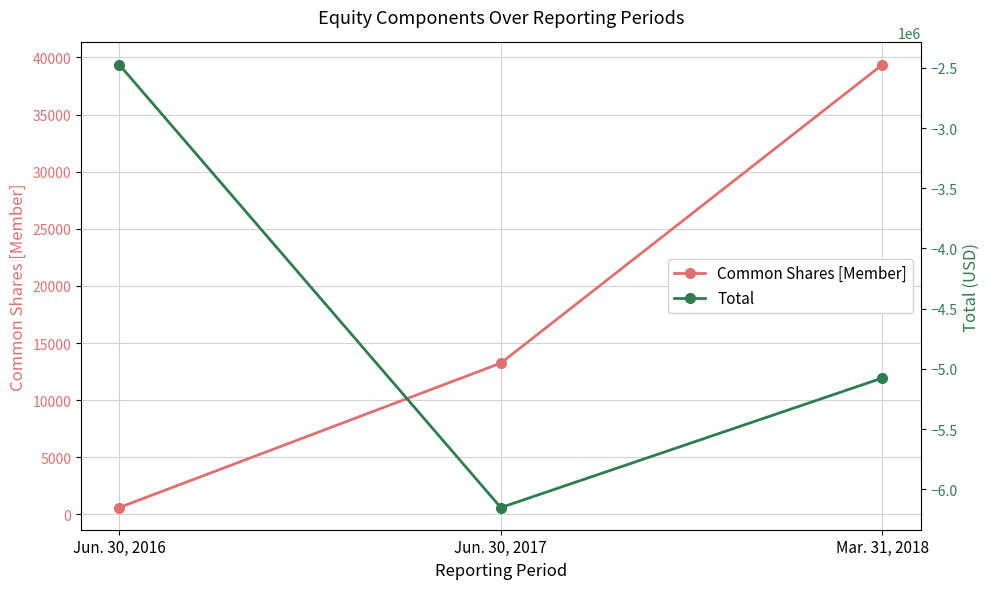

At which category does the chart reach its peak across all series?

Mar. 31, 2018